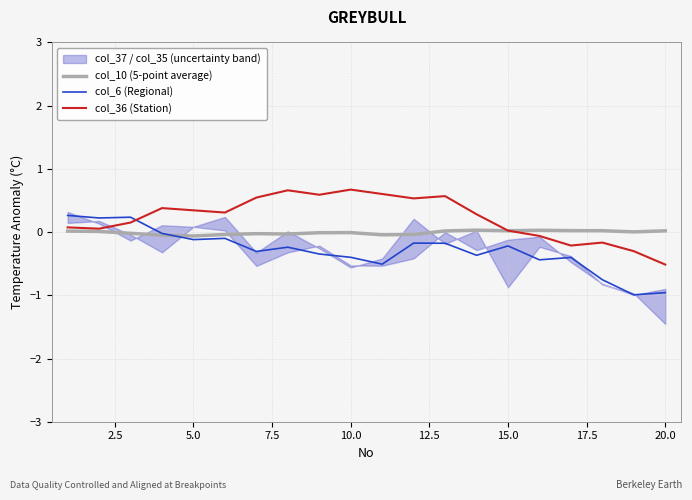

How many interior local valleys does the col_10 (5-point average) series have?

5